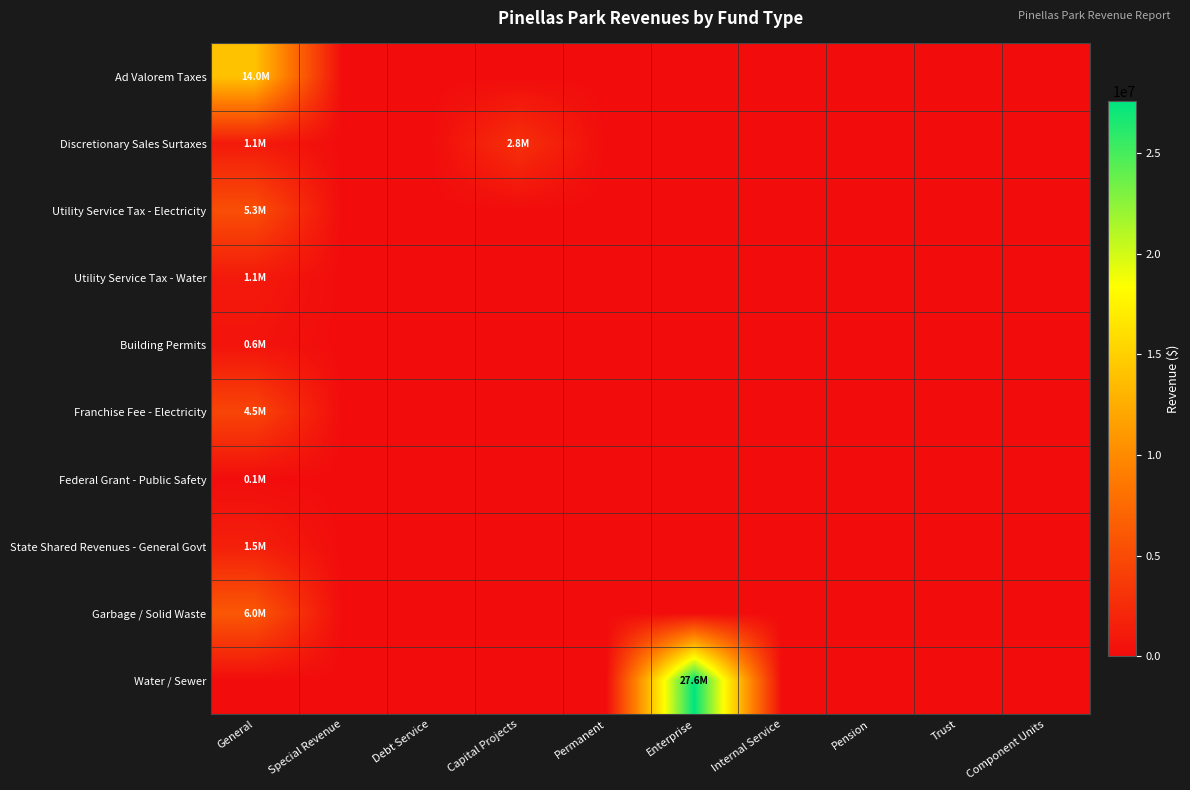

Which has a higher value, Internal Service or Pension?

Internal Service